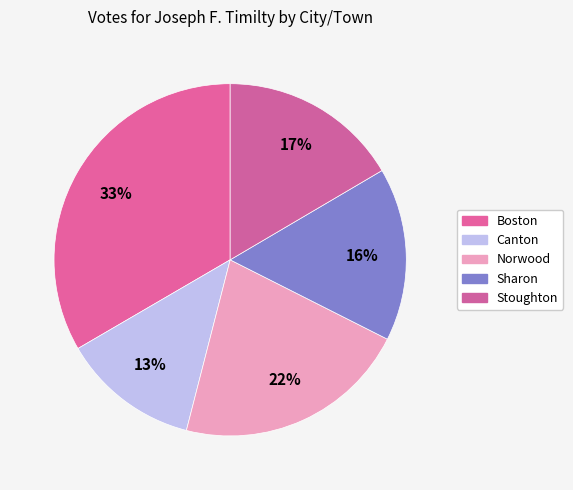

How many slices are in this pie chart?

5